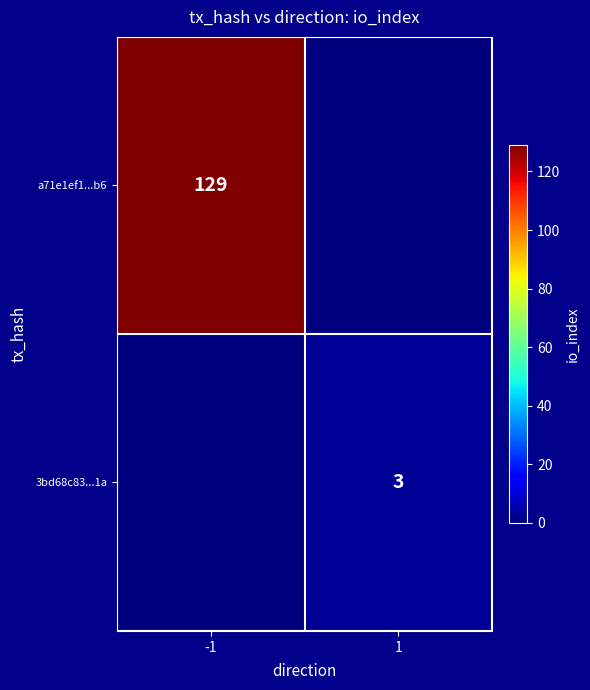

Which has a higher value, 1 or -1?

-1